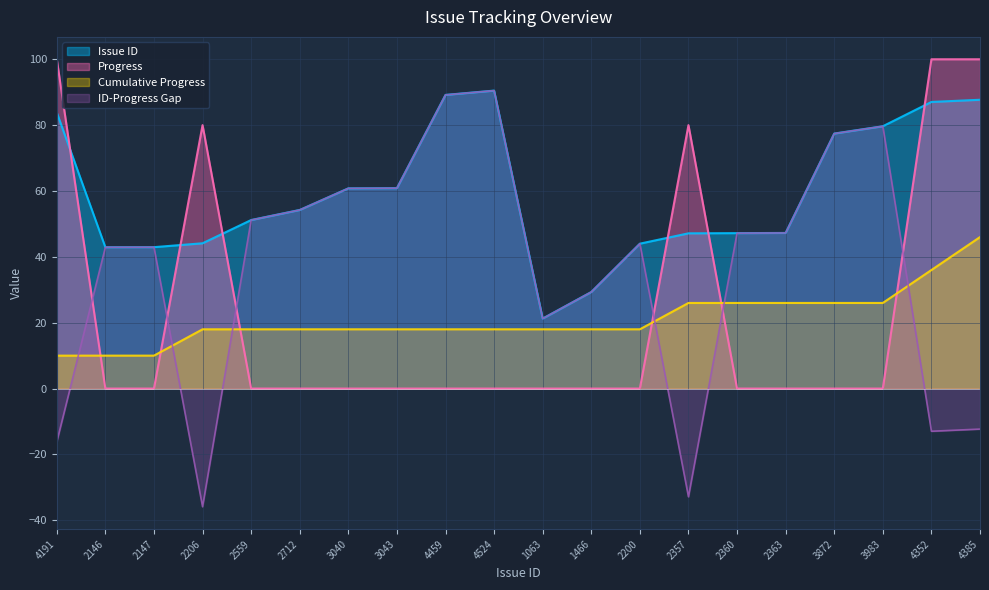

What is the value of the Issue ID point at the 3rd from the left?

42.9